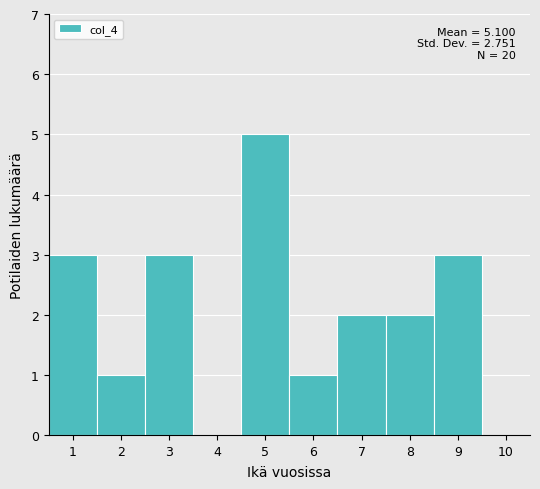

Which range on the x-axis has the tallest bar?

4.5 to 5.5